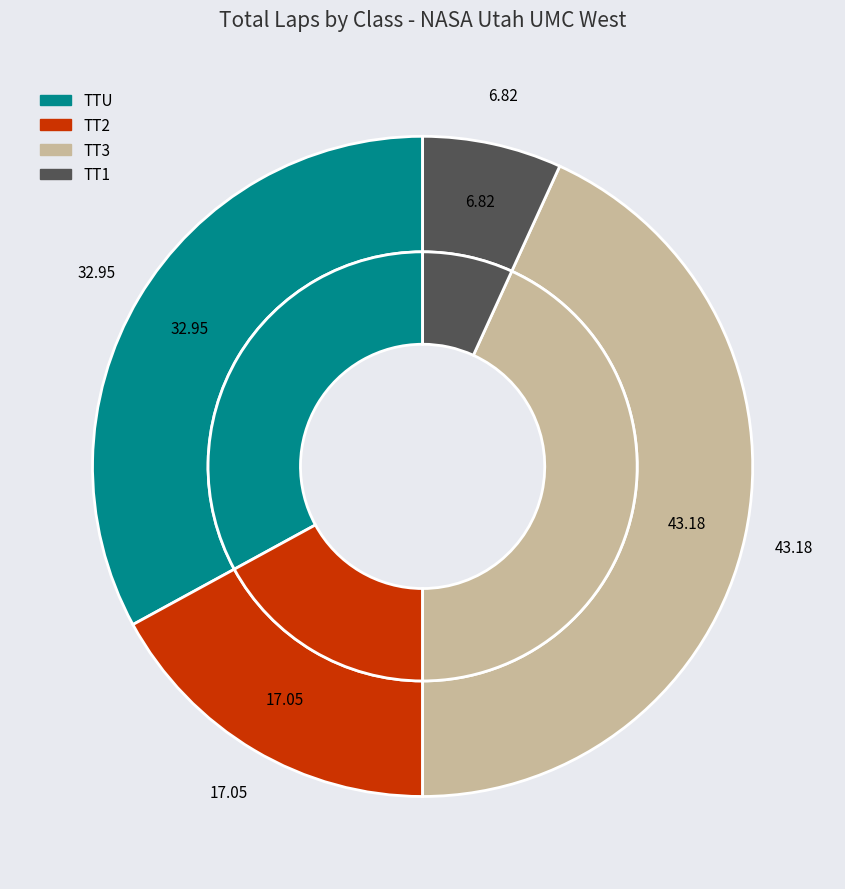

Does any single category account for the majority?

No